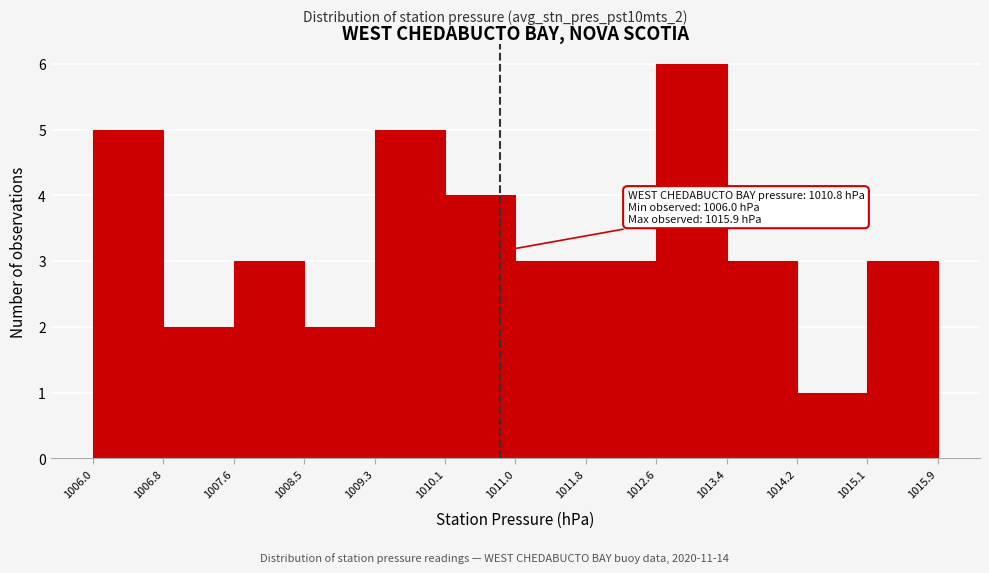

Which range on the x-axis has the tallest bar?

1012.6 to 1013.4